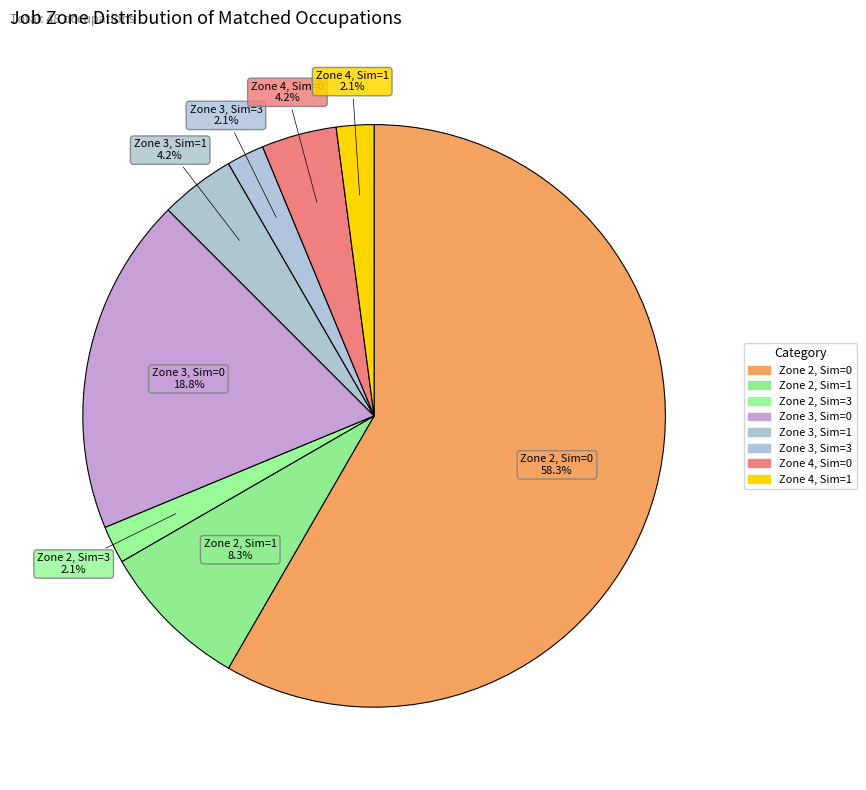

Count the number of slices in the pie.

8